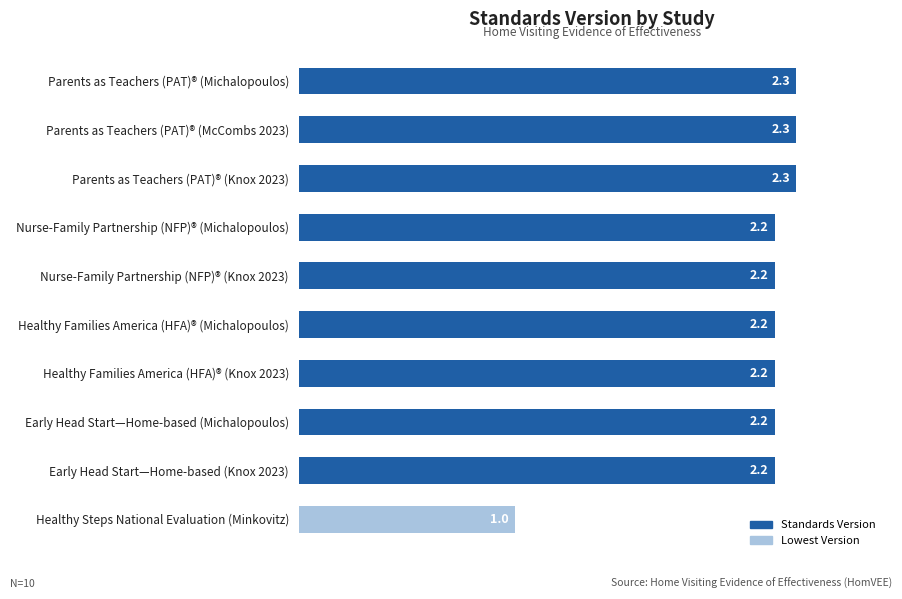

Reading bottom to top, extract all data points from this chart.

1.0	2.2	2.2	2.2	2.2	2.2	2.2	2.3	2.3	2.3